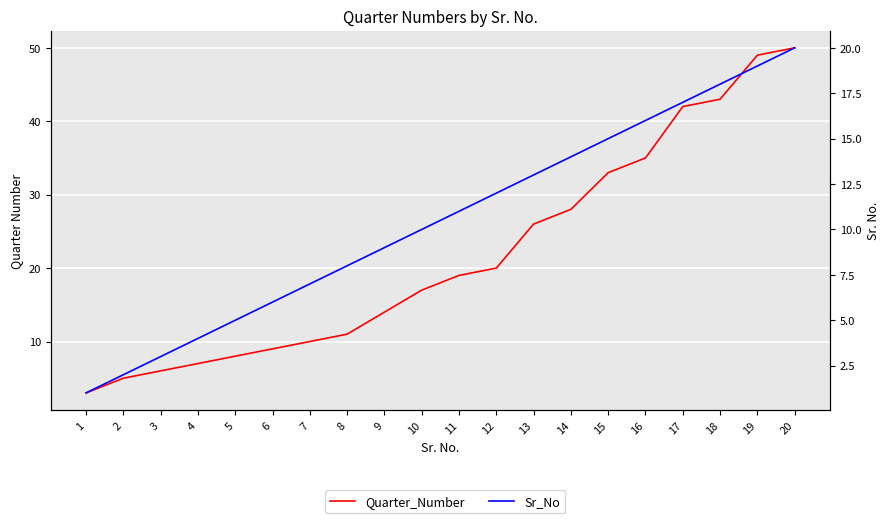

True or false: Quarter_Number has more than 1 points higher than both neighbors.

False